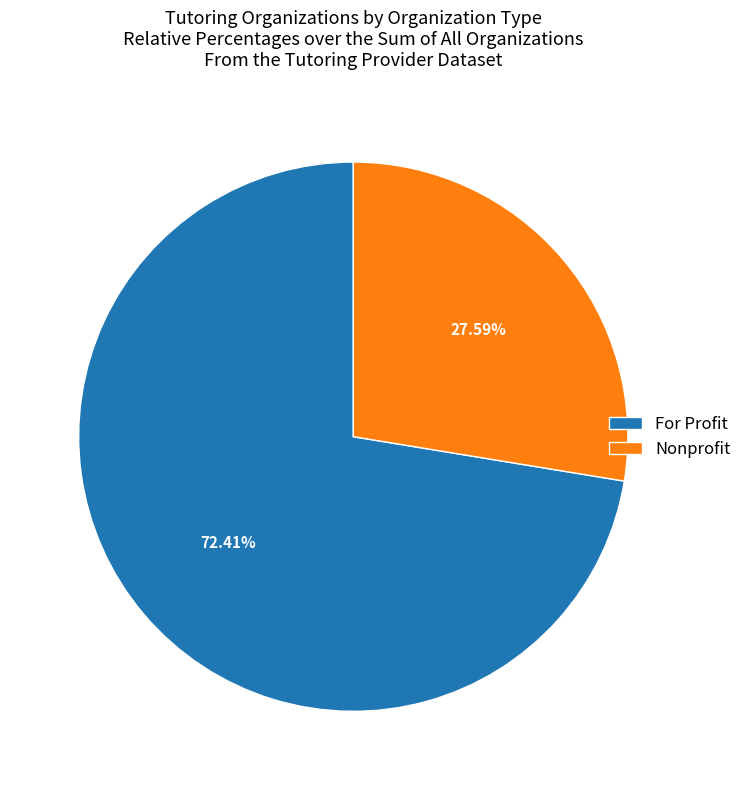

Which category has the smallest portion of the pie?

Nonprofit